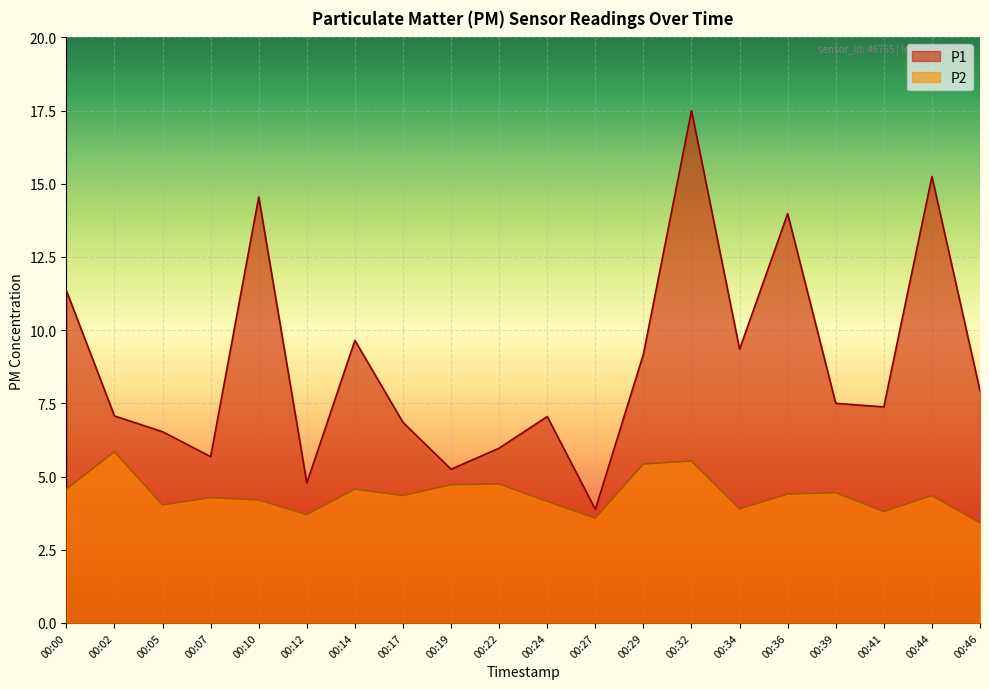

How many categories are shown in the chart?

20